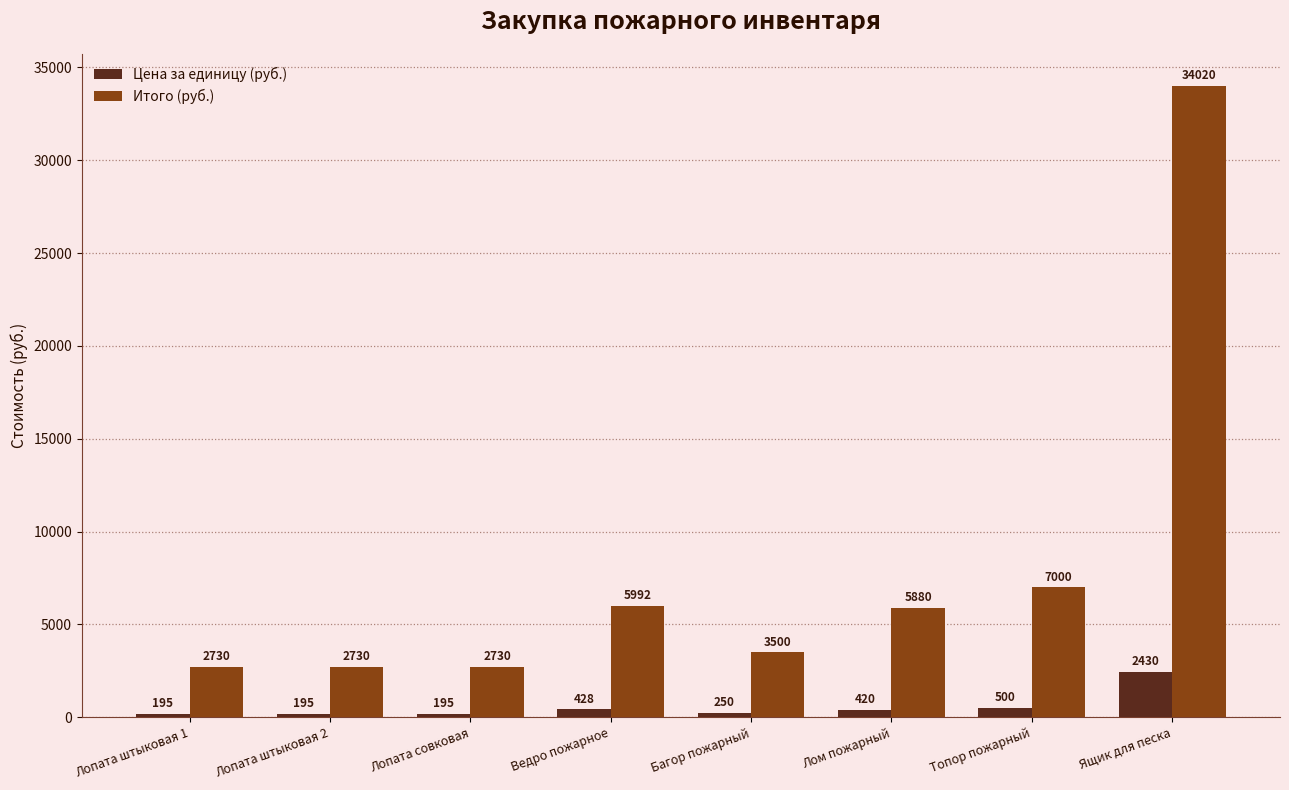

The Цена за единицу (руб.) series shows 428 at Ведро пожарное. True or false?

True